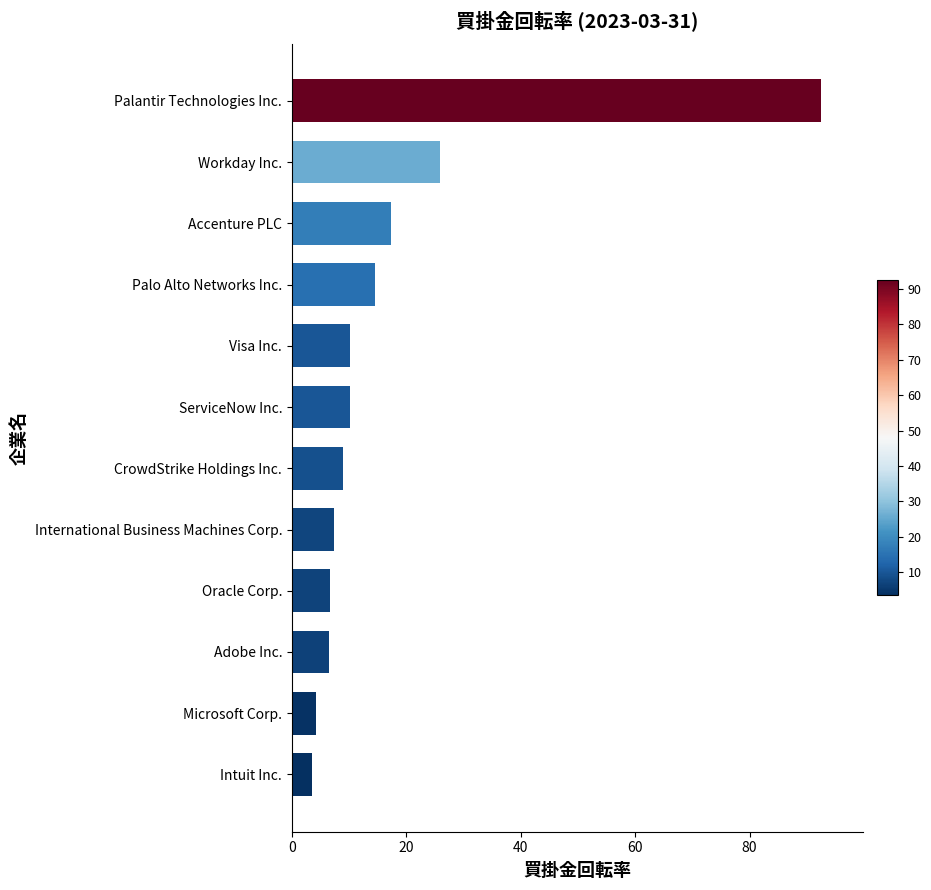

What is the minimum value shown in the chart?

3.5